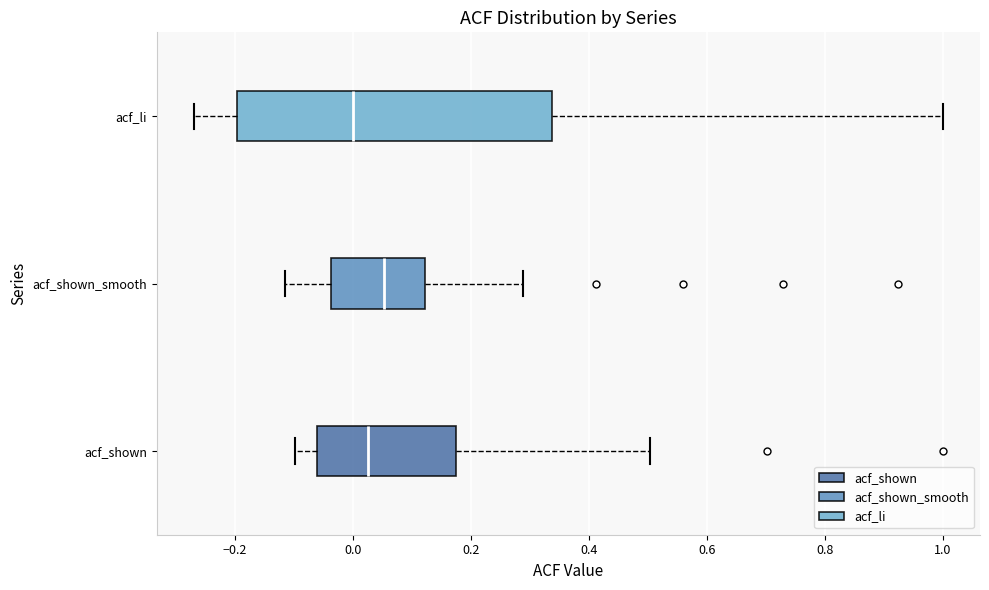

Comparing the boxes themselves (not the whiskers), which one is the widest?

acf_li